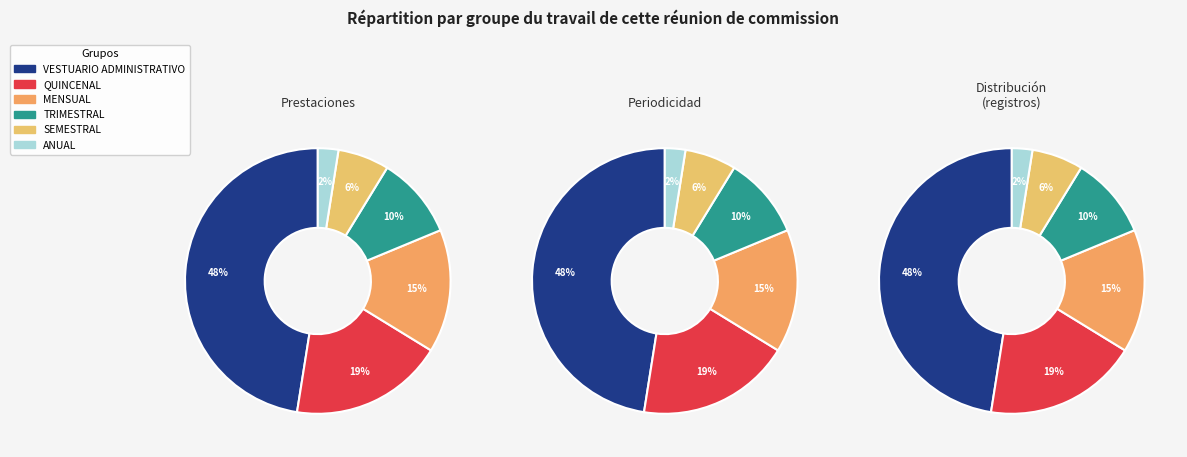

Count the number of slices in the pie.

6